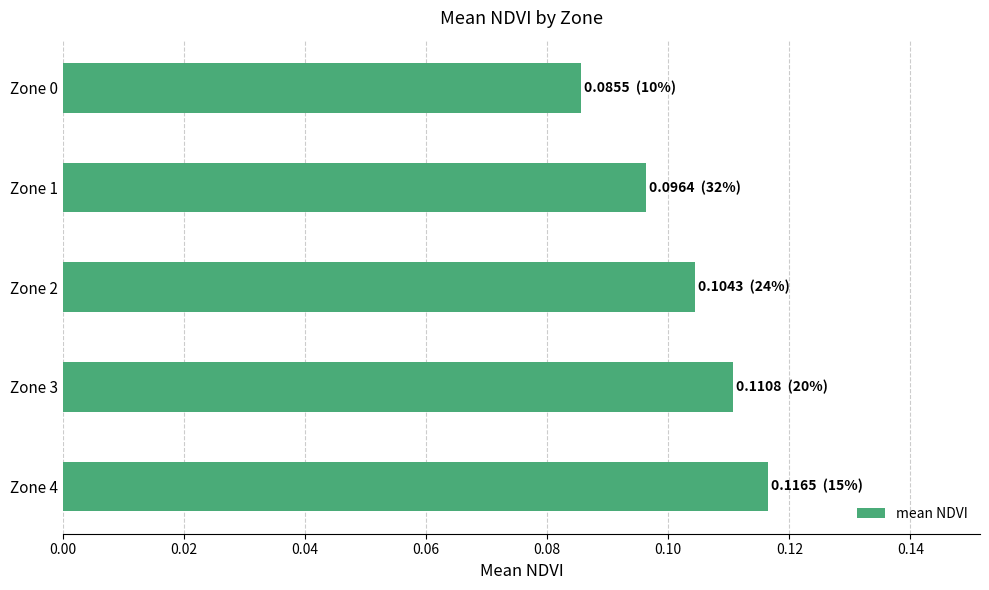

Between Zone 3 and Zone 2, which is larger?

Zone 3